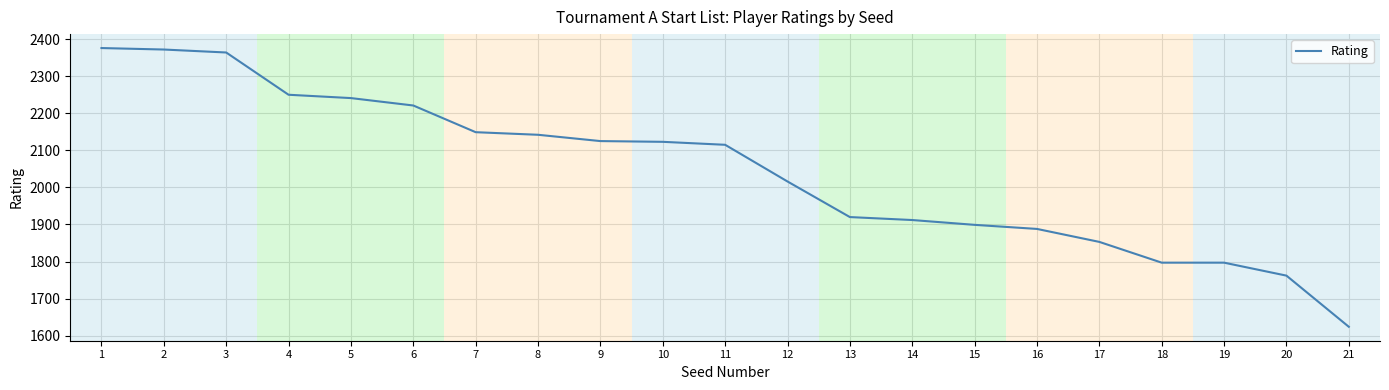

At which label does the data first exceed 2115?

1